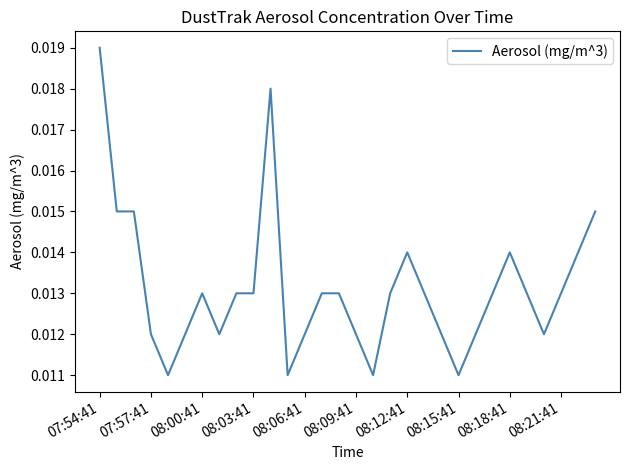

How many lines are shown in the chart?

1